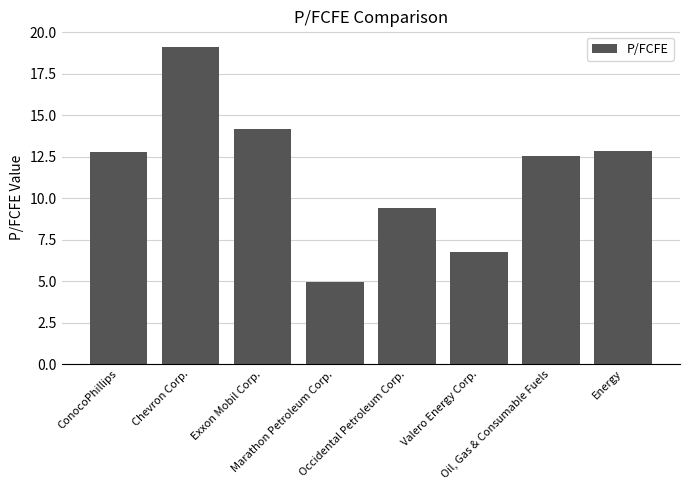

Rank the categories by value from highest to lowest.

Chevron Corp., Exxon Mobil Corp., Energy, ConocoPhillips, Oil, Gas & Consumable Fuels, Occidental Petroleum Corp., Valero Energy Corp., Marathon Petroleum Corp.